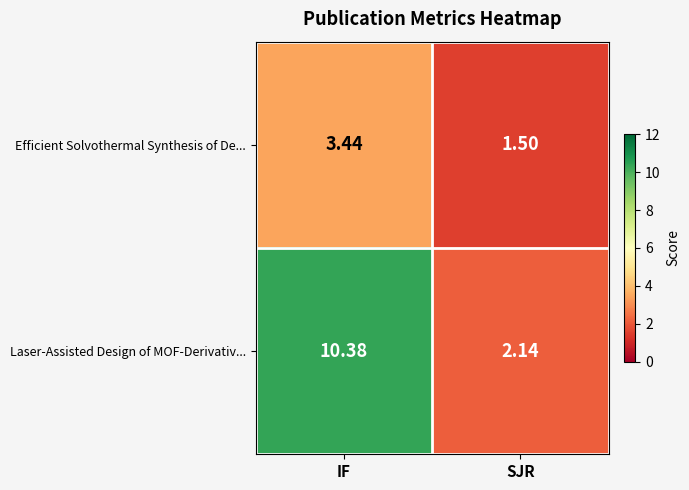

What is the total value across all series at IF?

13.8